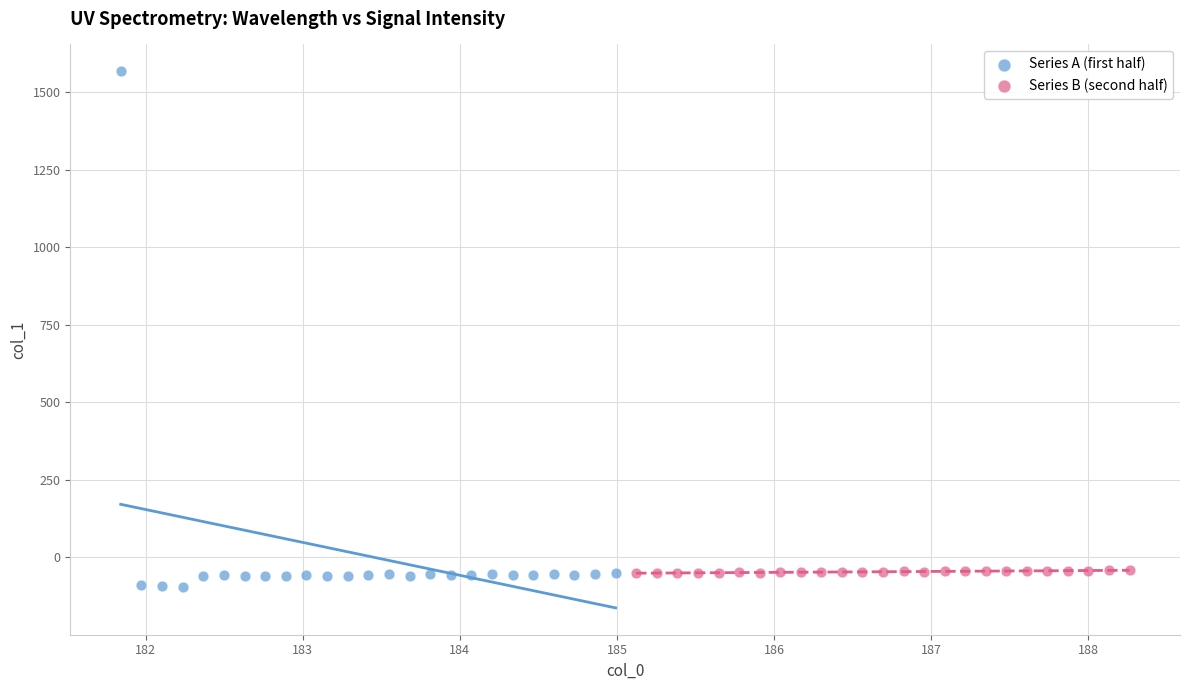

Which series has the largest Y range (max minus min)?

Series A (first half)